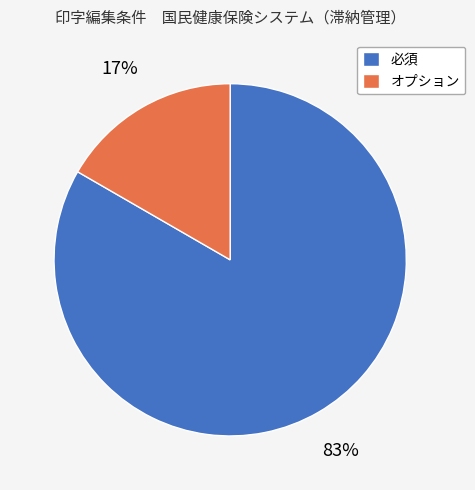

To the nearest percent, what is the combined percentage of オプション and 必須?

100%